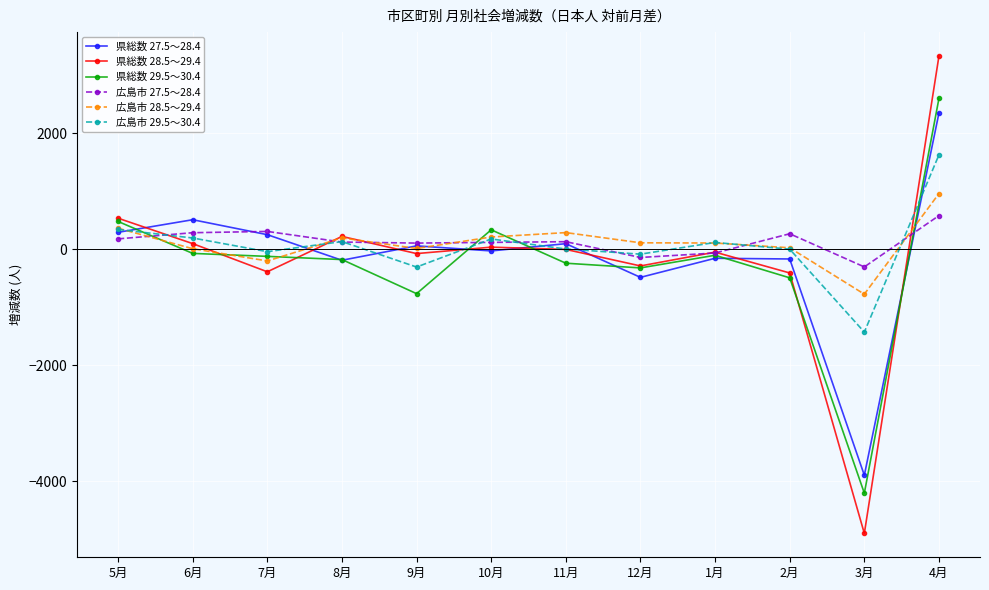

Which category has the highest value across all series?

4月